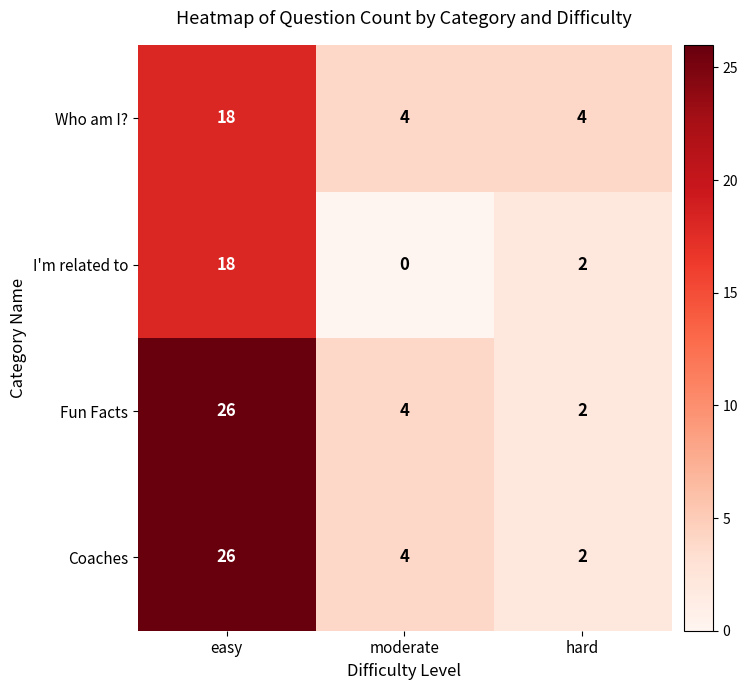

What is the sum of all I'm related to values?

20